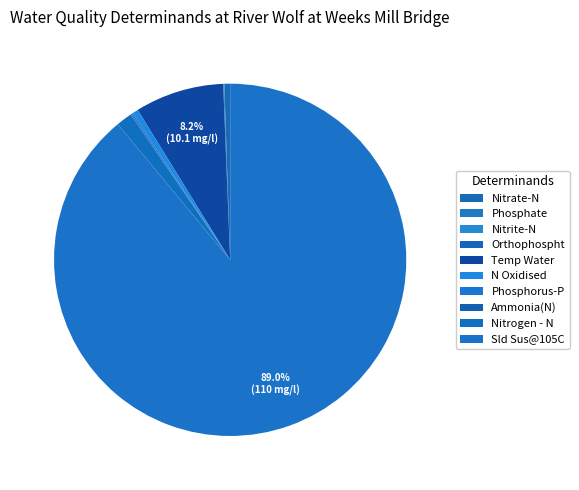

To the nearest percent, what is the average slice percentage?

10%